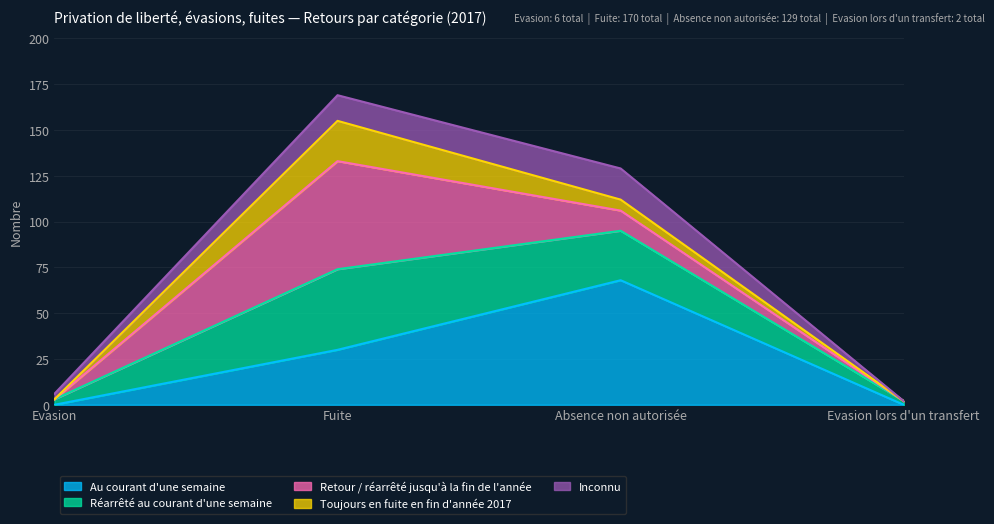

Is the value of Inconnu at Evasion lors d'un transfert greater than the value of Au courant d'une semaine at Evasion?

Yes